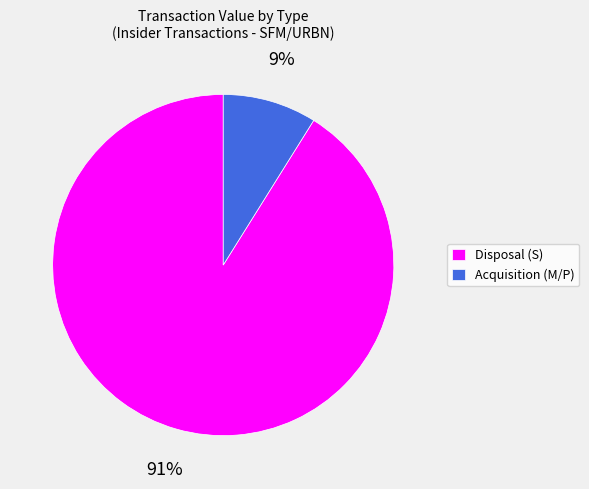

Does Acquisition (M/P) represent more than half of the total?

No